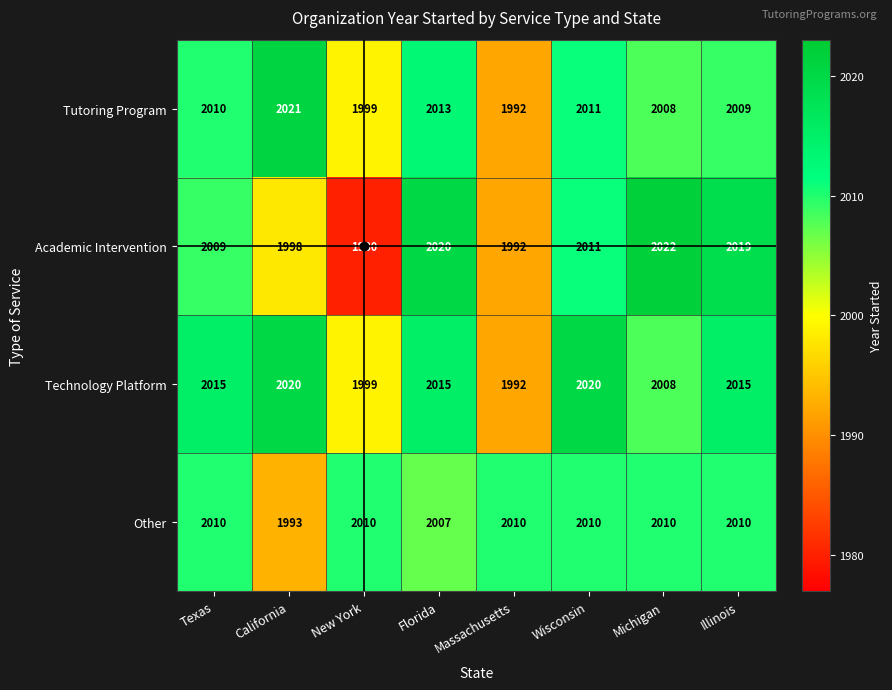

What is the greatest value displayed?

2022